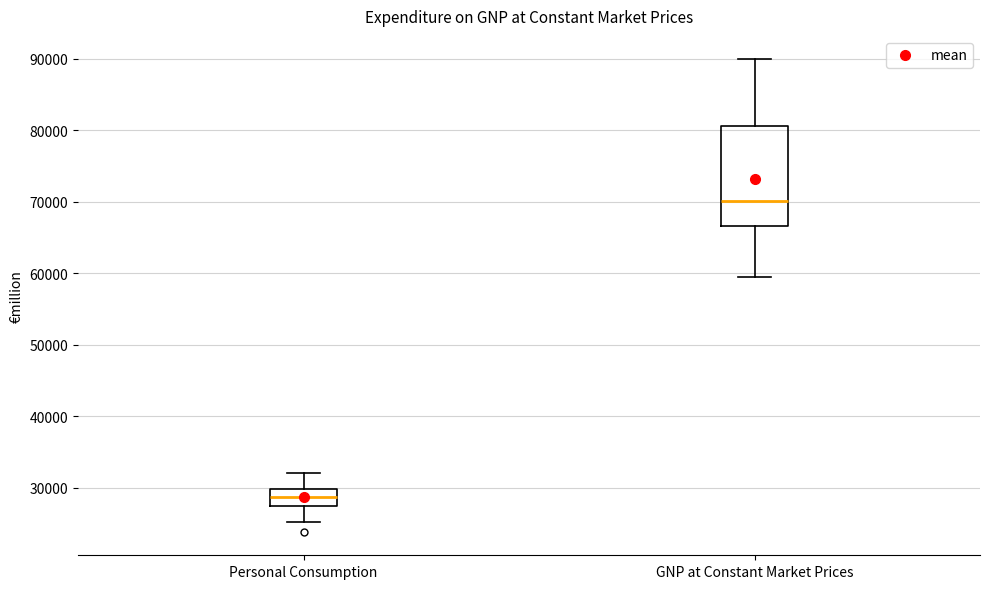

Comparing the boxes themselves (not the whiskers), which one is the tallest?

GNP at Constant Market Prices